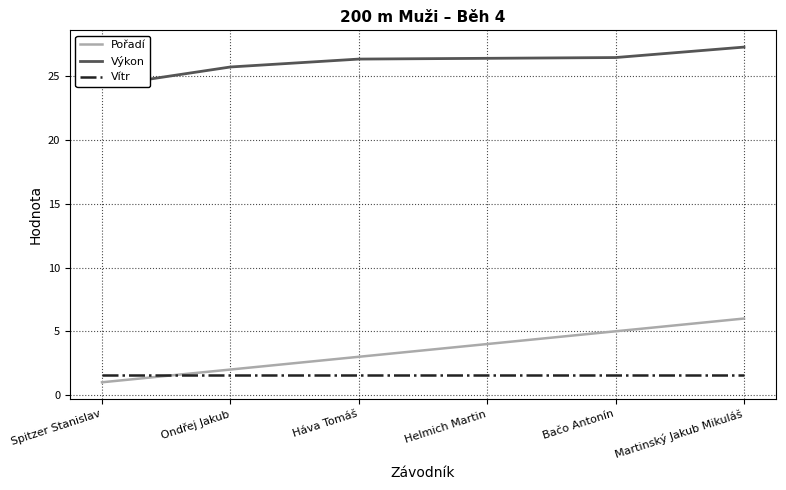

Which series has the widest spread of values?

Pořadí